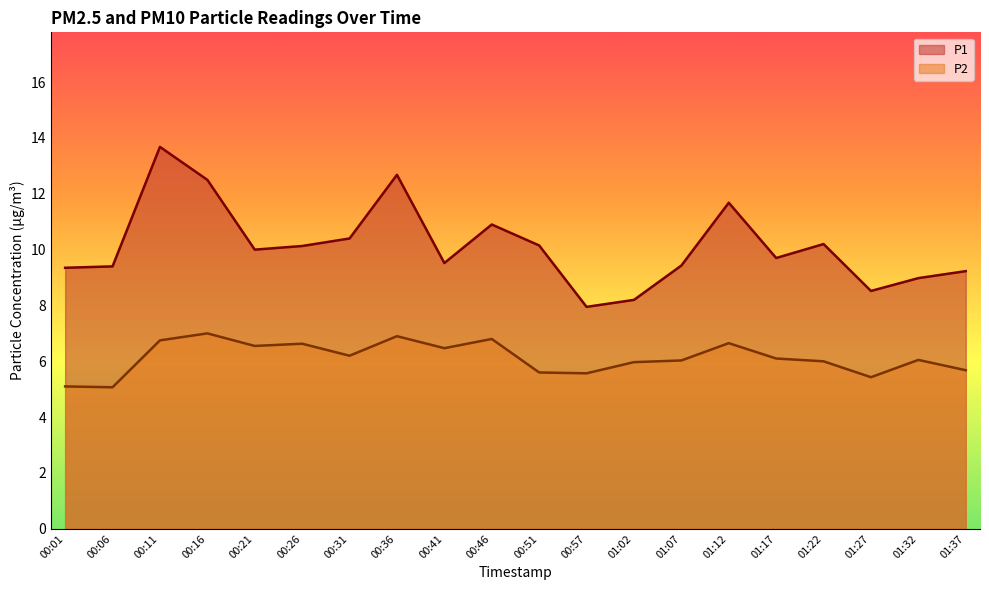

What is the difference between the P1 values at 00:57 and 01:12?

3.7